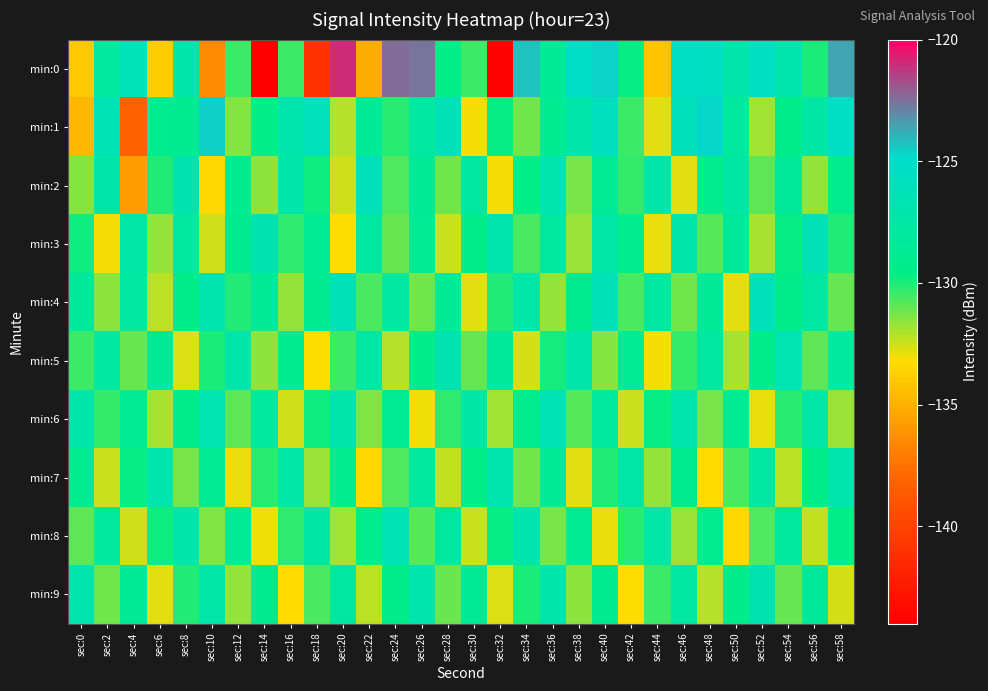

Rank the series at sec:30 from lowest to highest value.

min:1, min:4, min:8, min:5, min:0, min:7, min:3, min:9, min:2, min:6